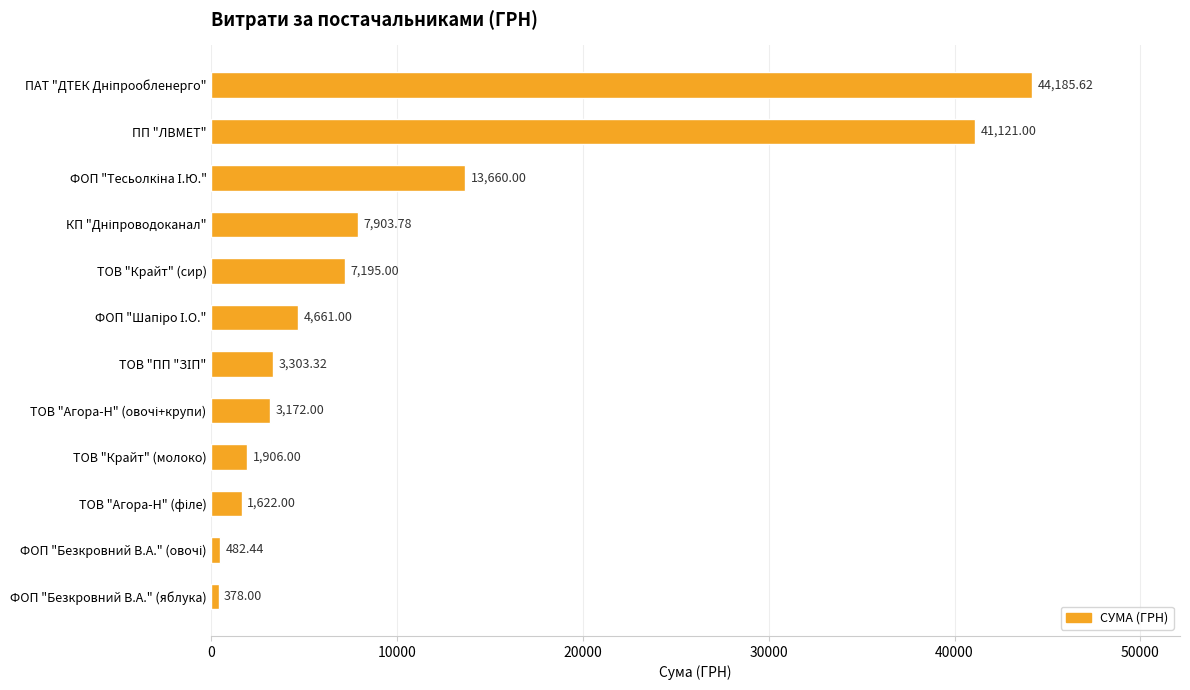

What is the change in value from ПП "ЛВМЕТ" to ТОВ "Крайт" (сир)?

-33926.0